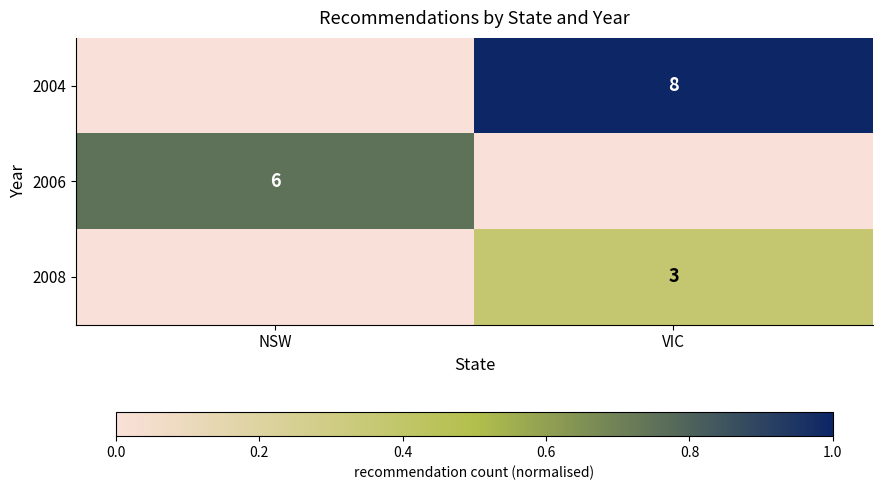

Between VIC and NSW, which is larger?

VIC